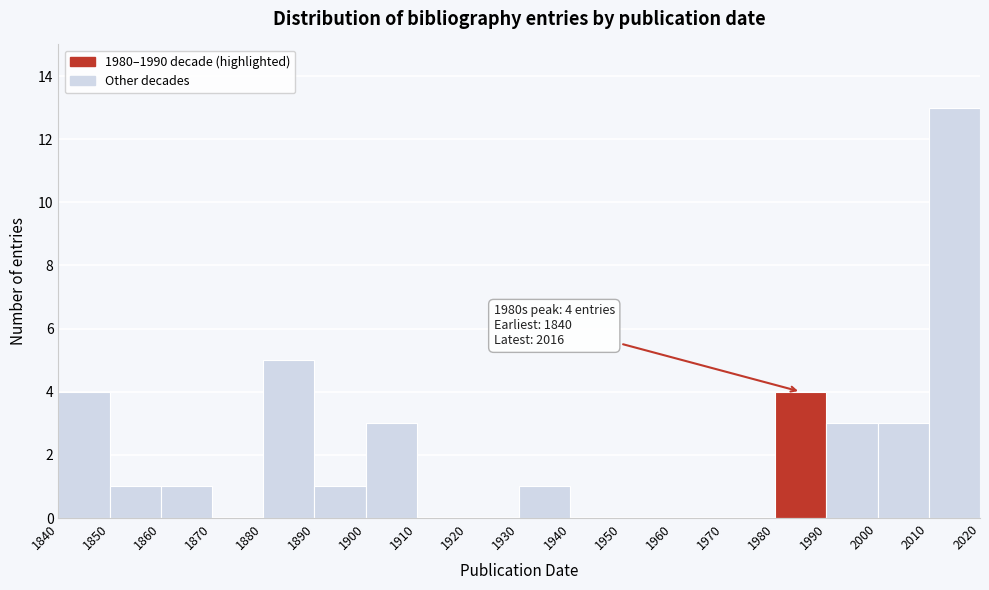

Over which range of the x-axis is the bar tallest?

2010 to 2020